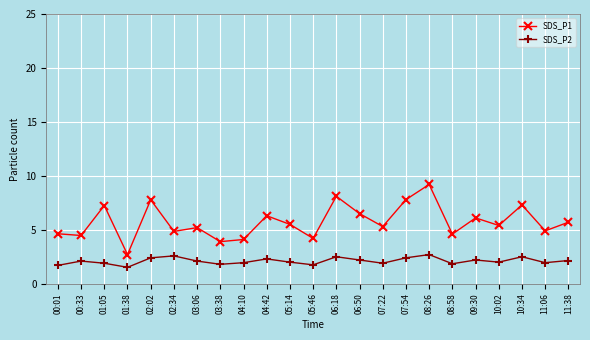

At how many categories does at least one series exceed 3?

22